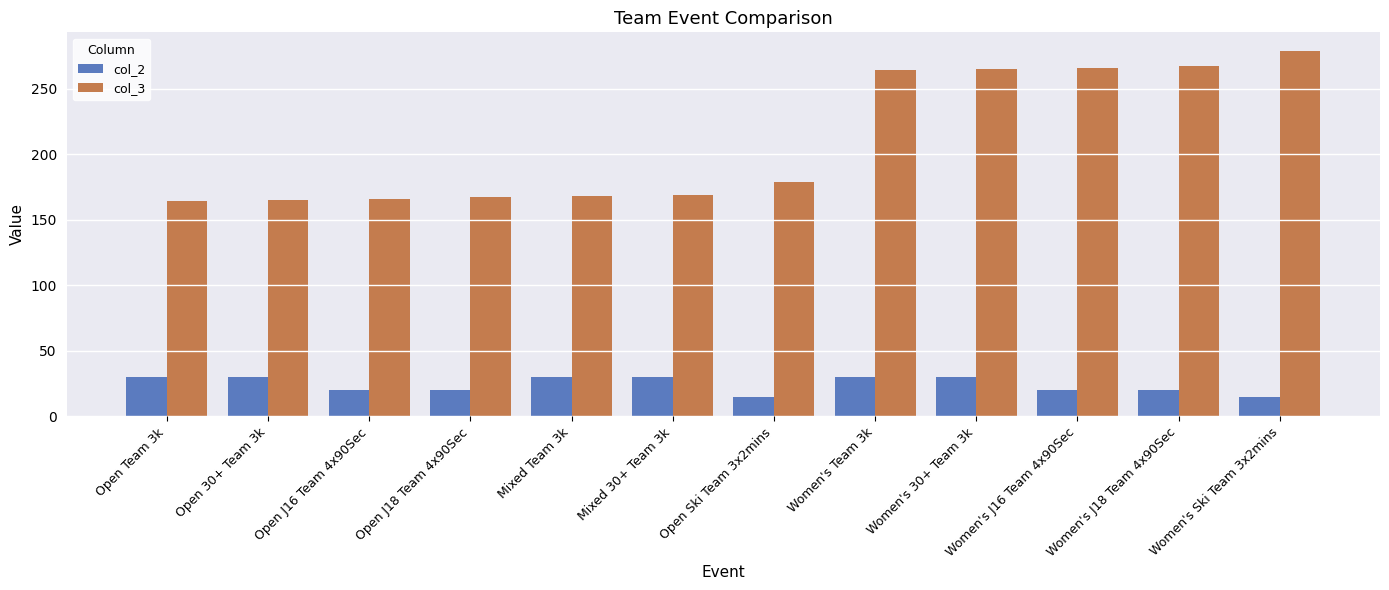

The col_3 series shows 279 at Women's Ski Team 3x2mins. True or false?

True